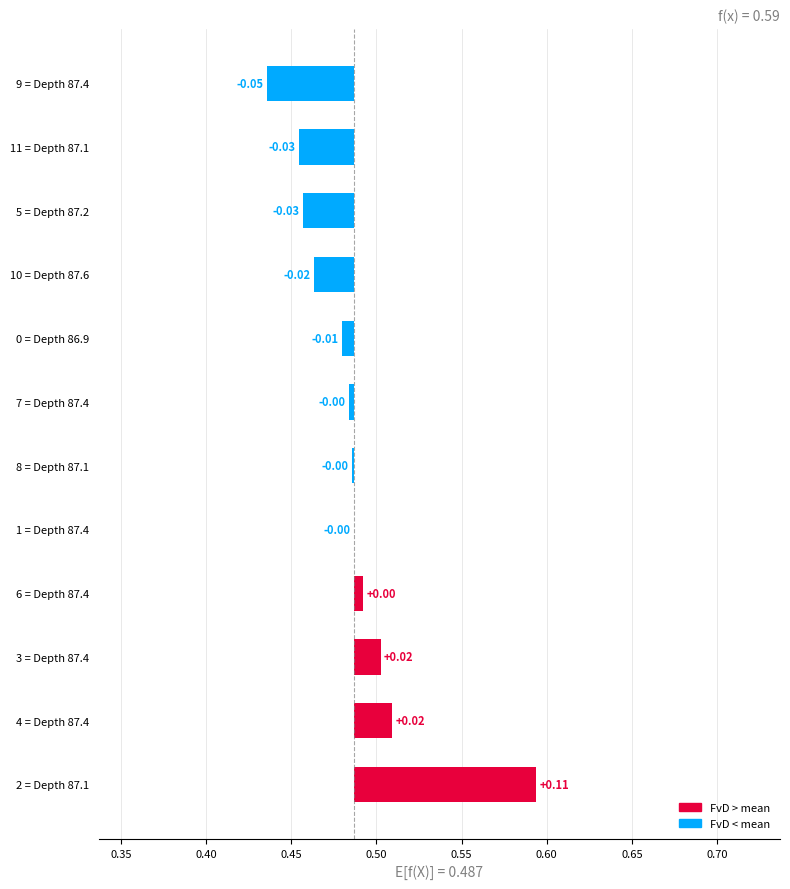

The chart shows a value of 0.0 at 6 = Depth 87.4. True or false?

True